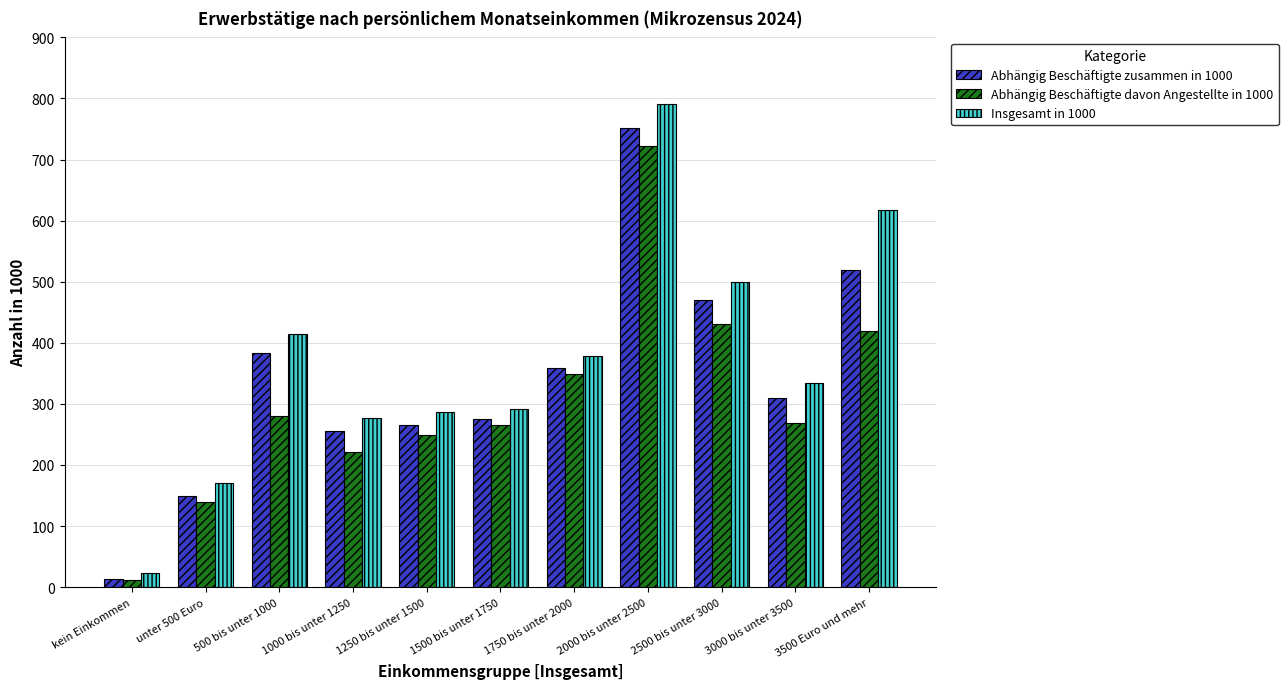

What is the difference between the maximum and second lowest values in the Insgesamt in 1000 series?

621